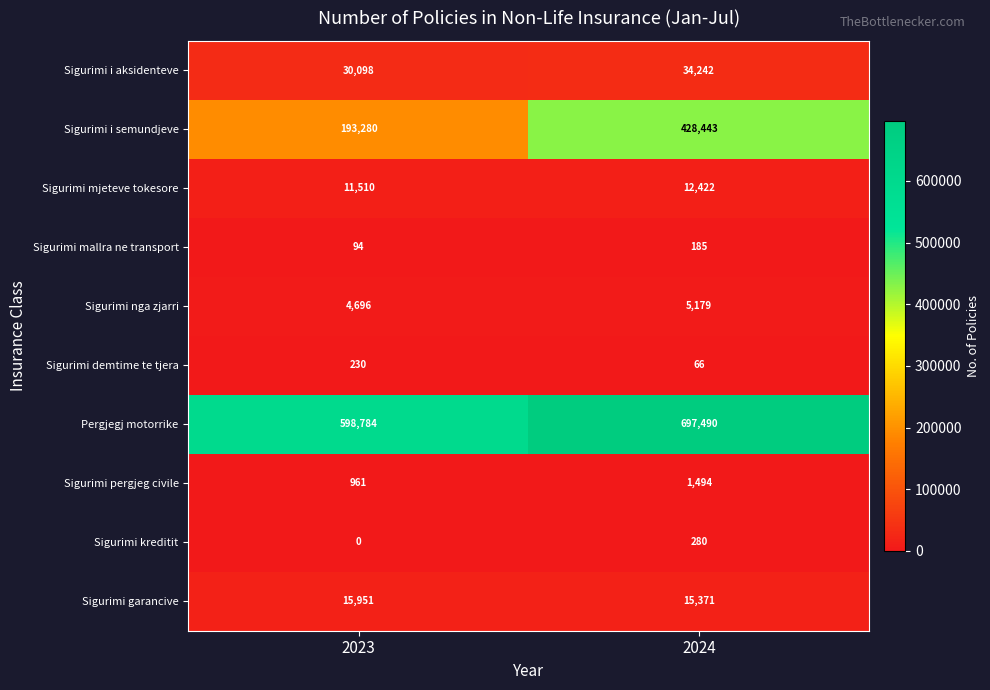

What is the difference between the maximum and minimum values in the Sigurimi nga zjarri series?

483